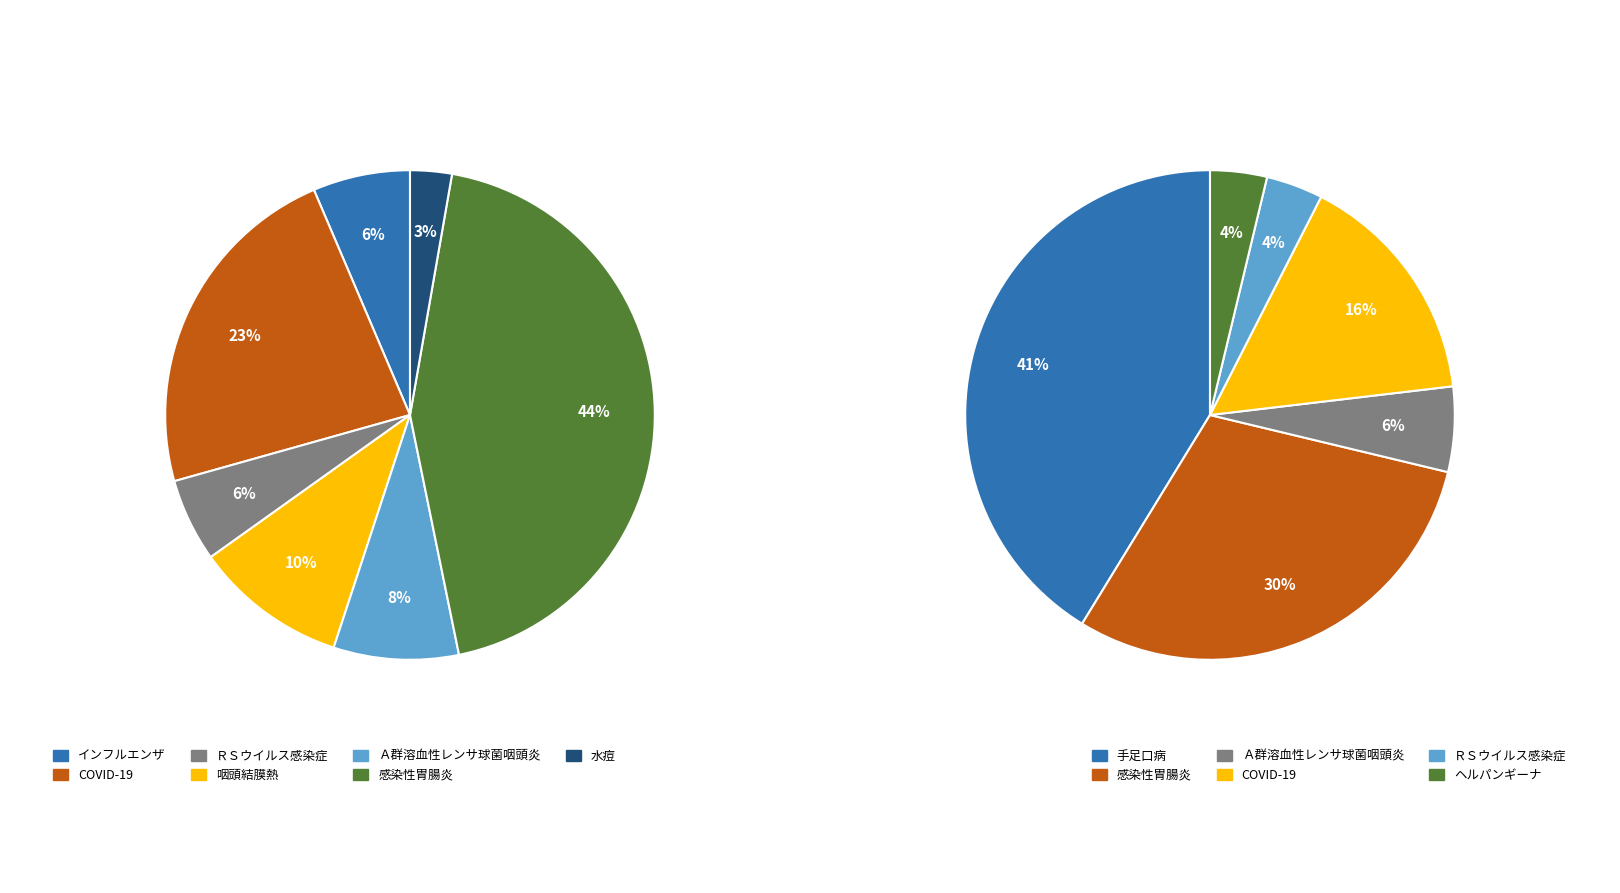

Combined, do 水痘 and 手足口病 account for over 50%?

No